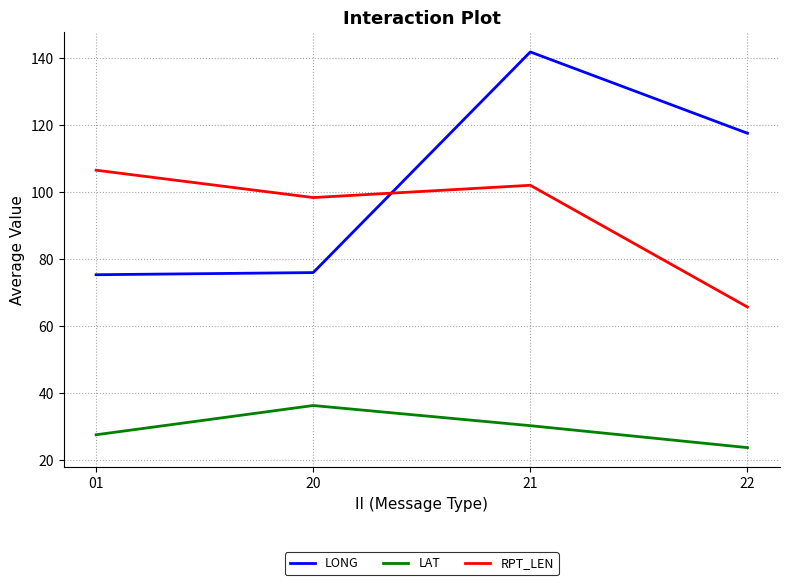

At which category does RPT_LEN reach its first local peak?

21